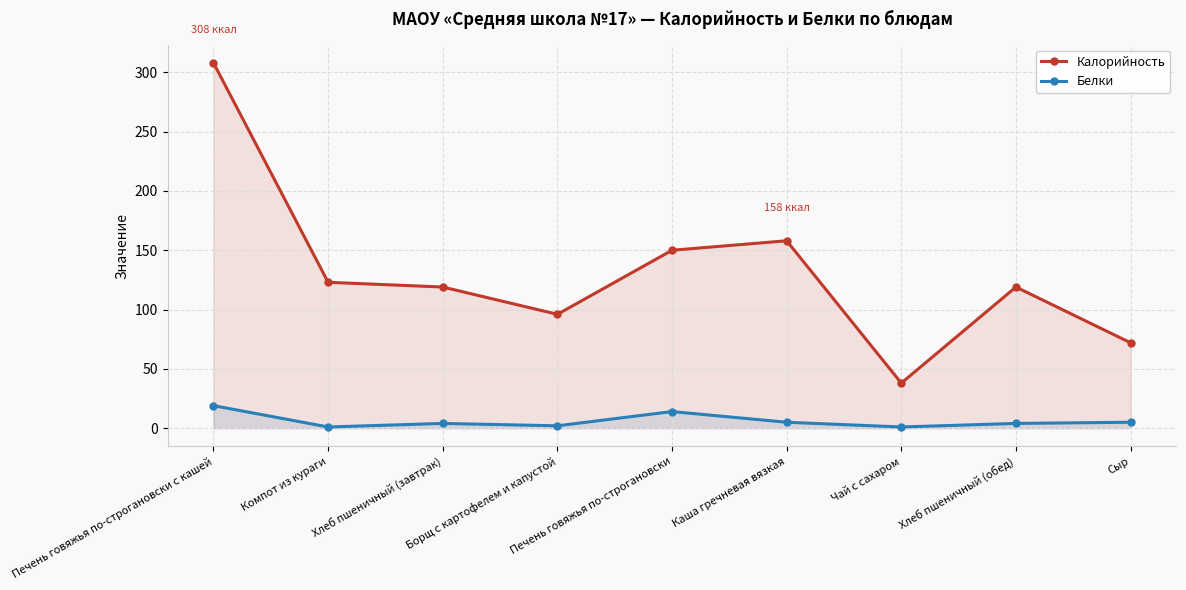

What is the average value of the Калорийность series?

131